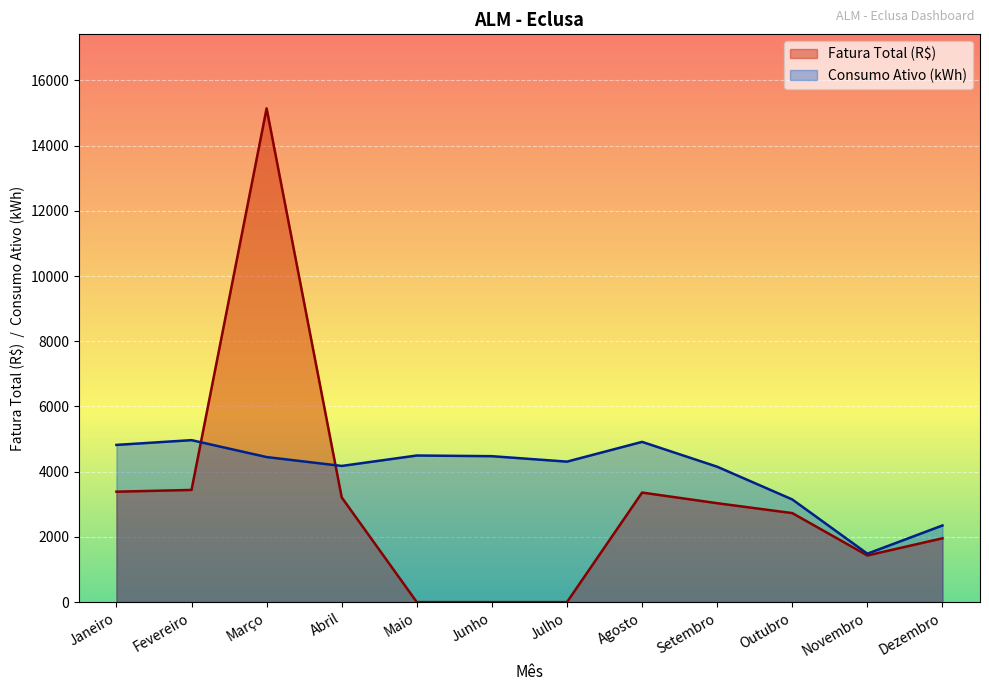

At which category does the chart reach its peak across all series?

Março